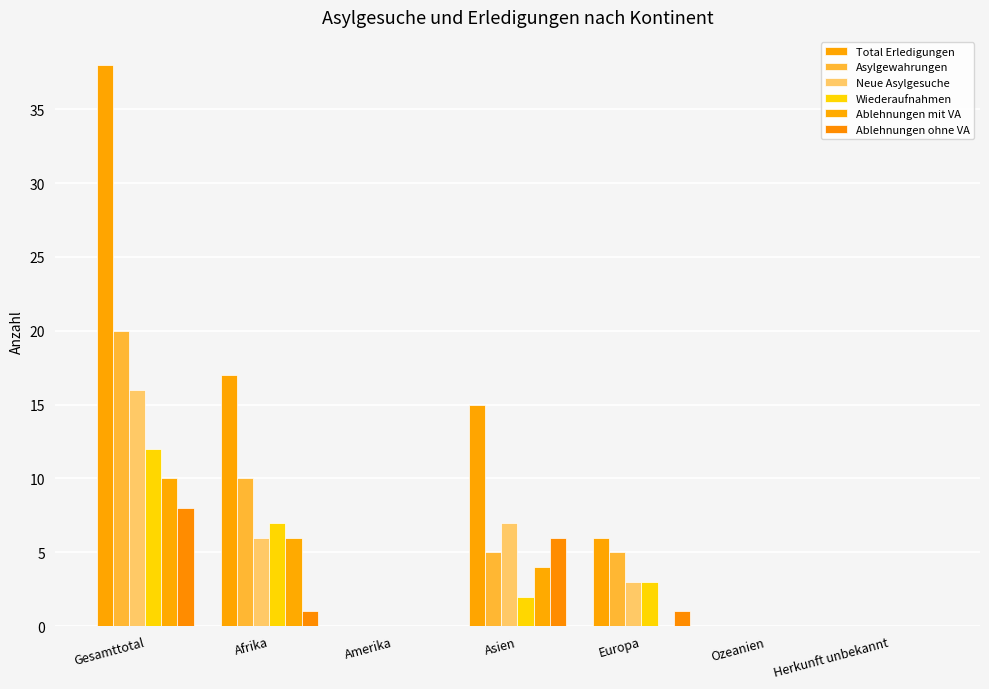

Does the chart contain stacked bars?

No